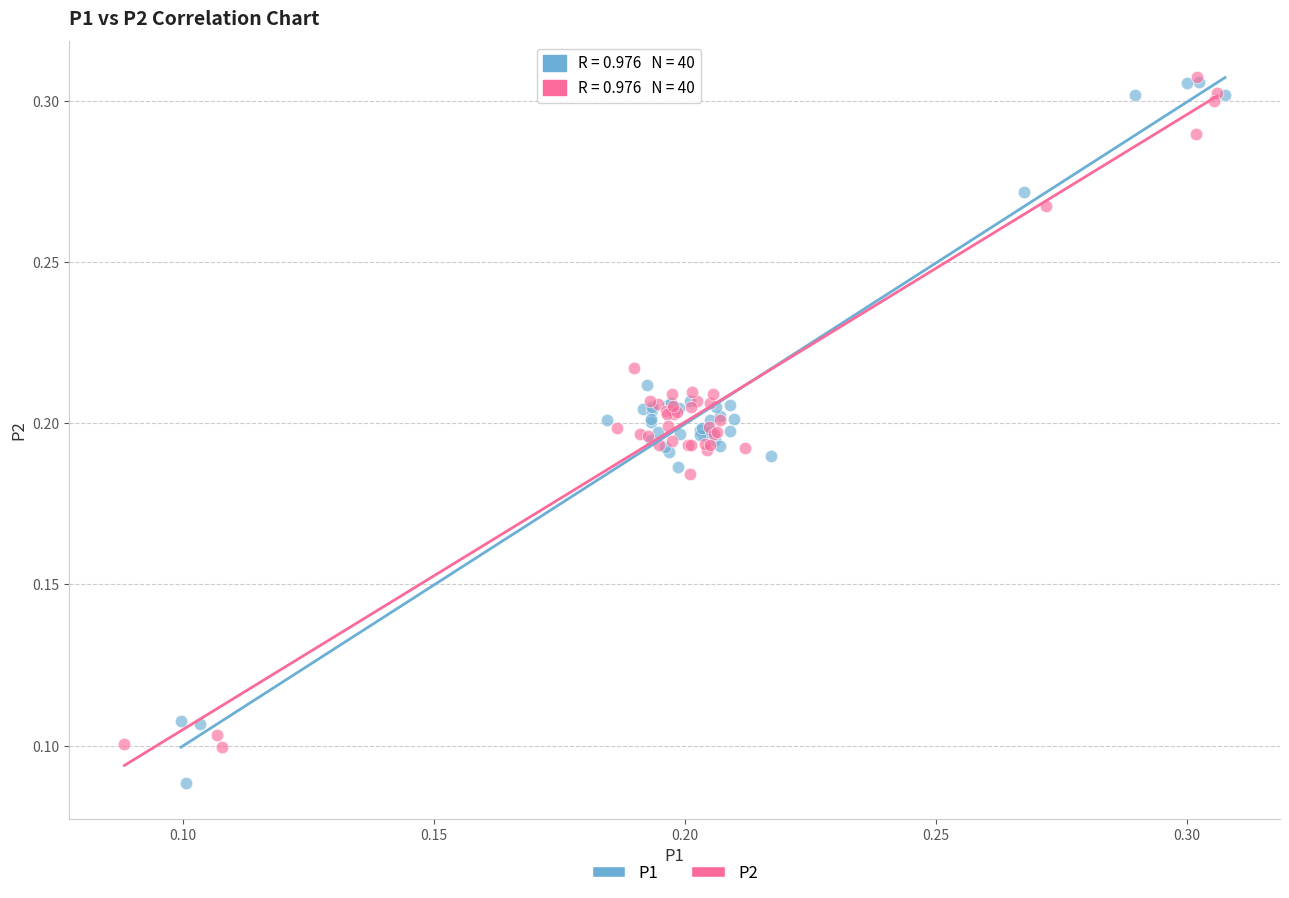

Which series contains the lowest Y value?

P1